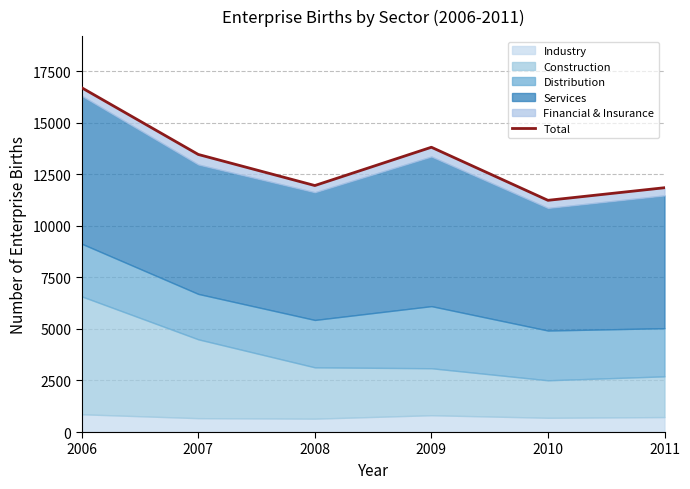

Where is the first local maximum?

2009